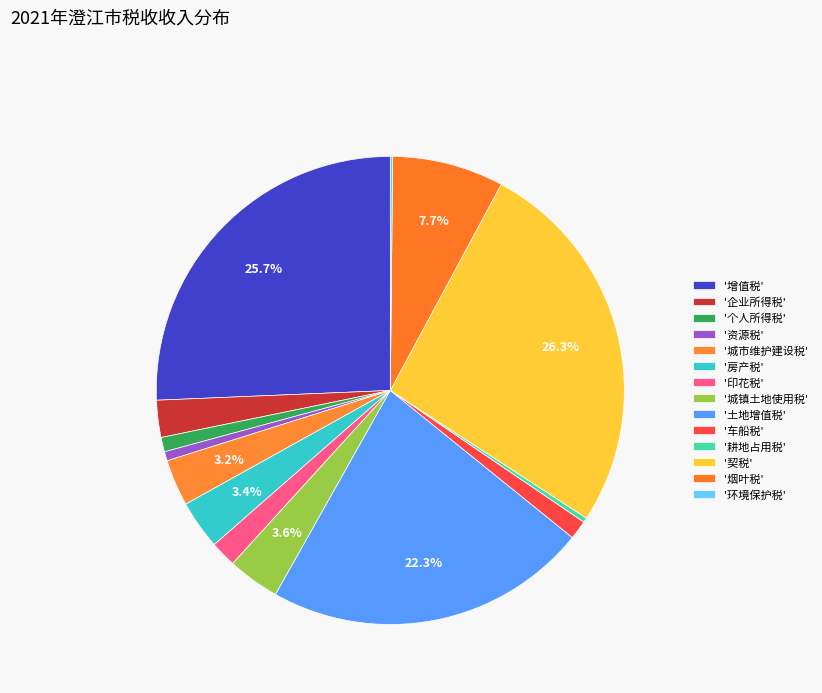

Rank the categories by value from lowest to highest.

环境保护税, 耕地占用税, 资源税, 个人所得税, 车船税, 印花税, 企业所得税, 城市维护建设税, 房产税, 城镇土地使用税, 烟叶税, 土地增值税, 增值税, 契税